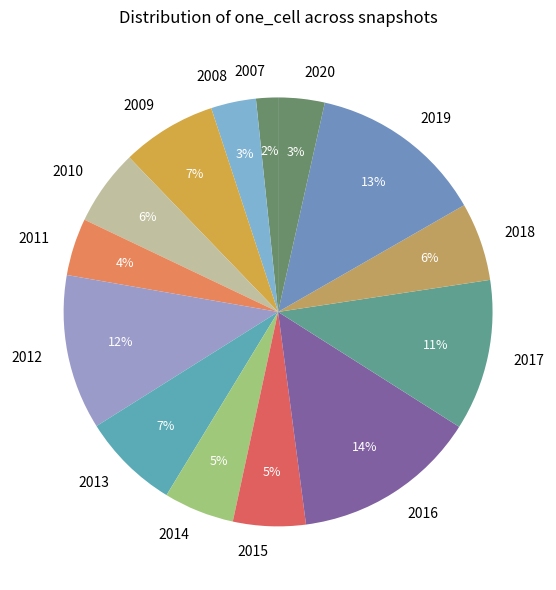

What is the smallest slice in the pie chart?

2007